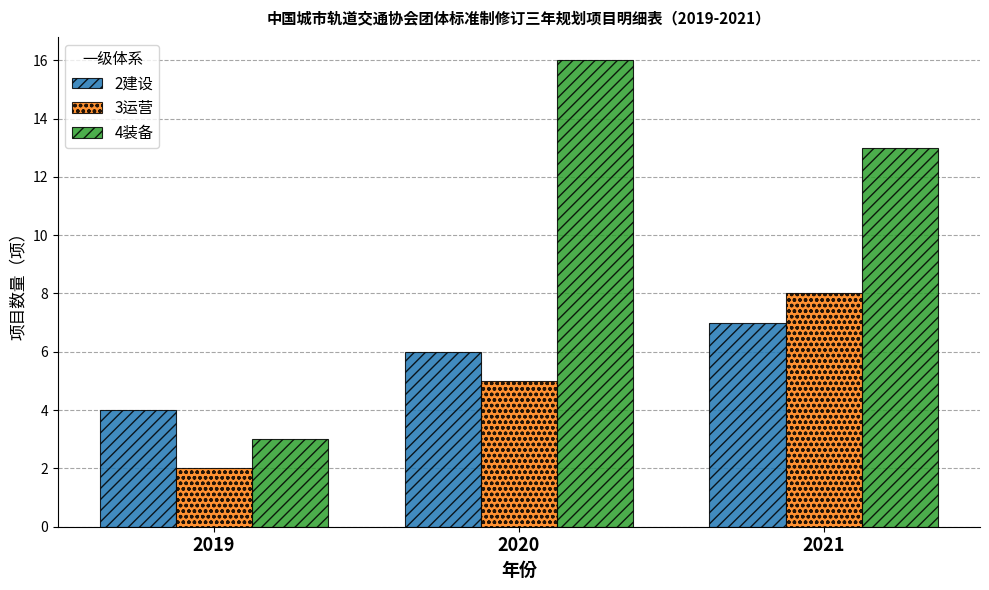

Which series has the largest total across all categories?

4装备